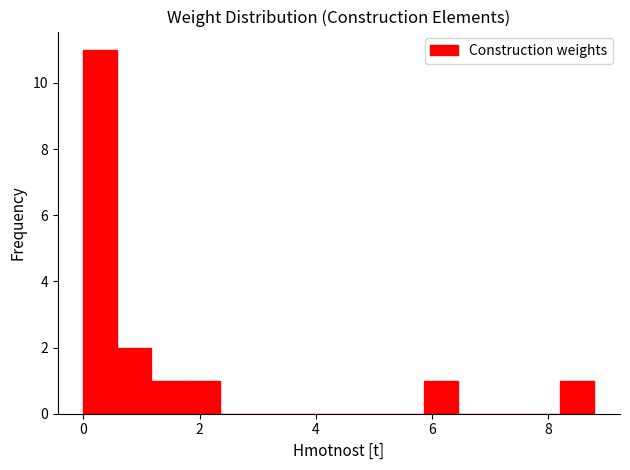

Around what value on the x-axis is the tallest bar? Give the approximate position of its centre, as read against the axis.

0.2